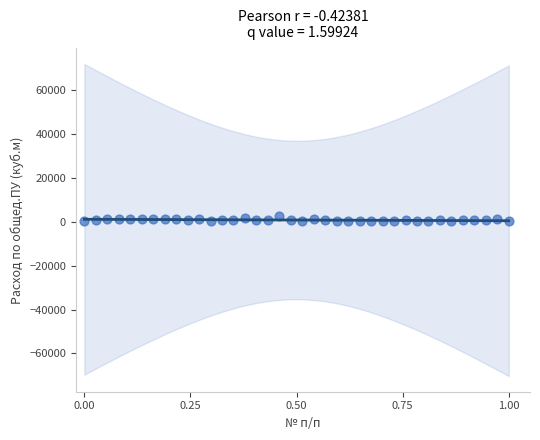

What is the range of Y values (max minus min)?

2353